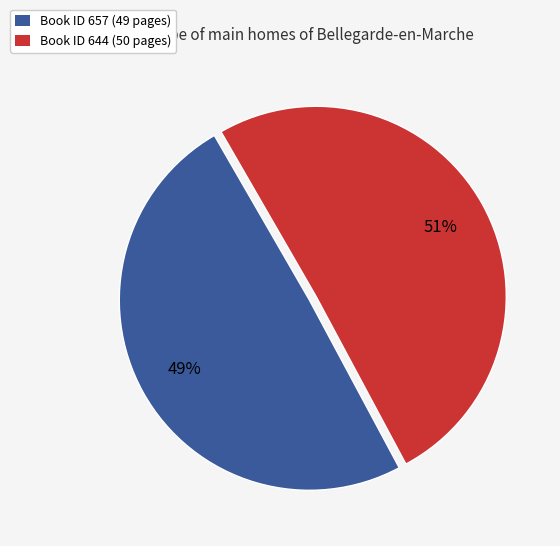

To the nearest percent, what is the combined percentage of Book ID 657 (49 pages) and Book ID 644 (50 pages)?

100%